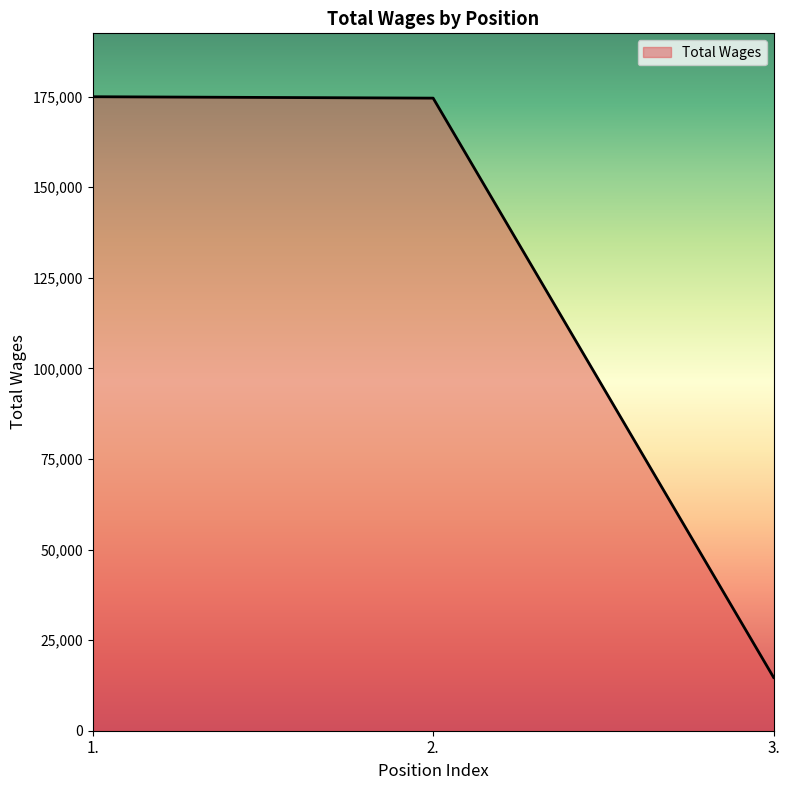

What is the difference between the values at 1. and 3.?

160259